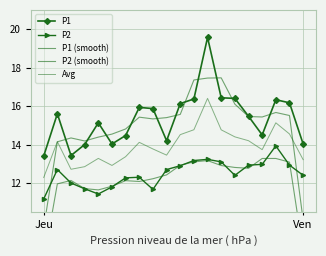

True or false: P2 and P2 (smooth) intersect in this chart.

True